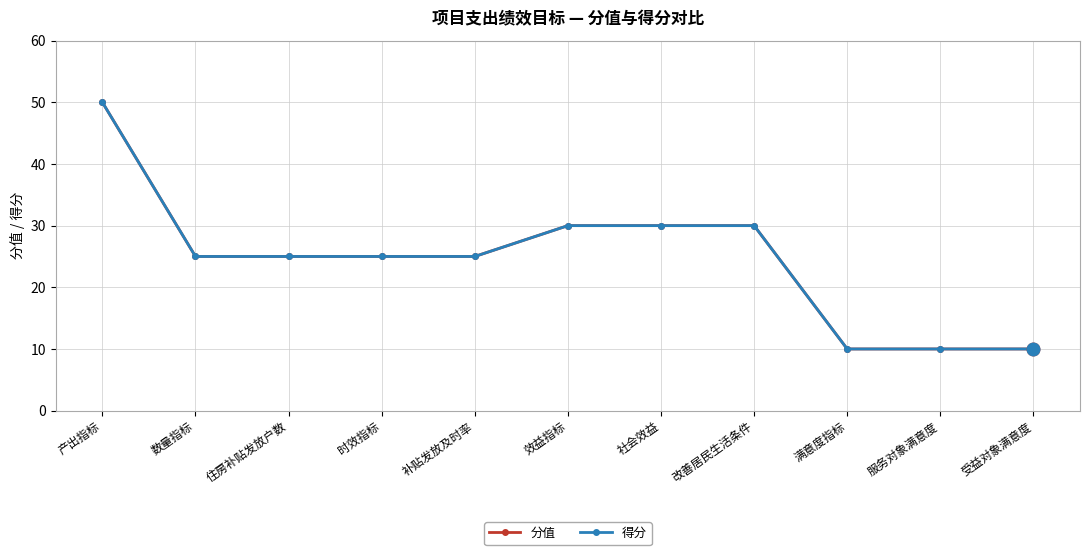

Does the chart display data point markers on the line(s)?

Yes